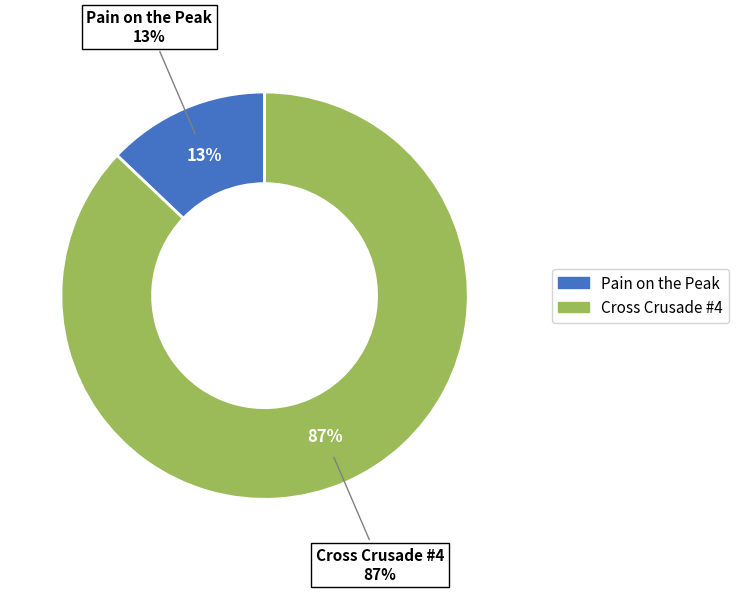

Rank the categories by value from highest to lowest.

Cross Crusade #4, Pain on the Peak